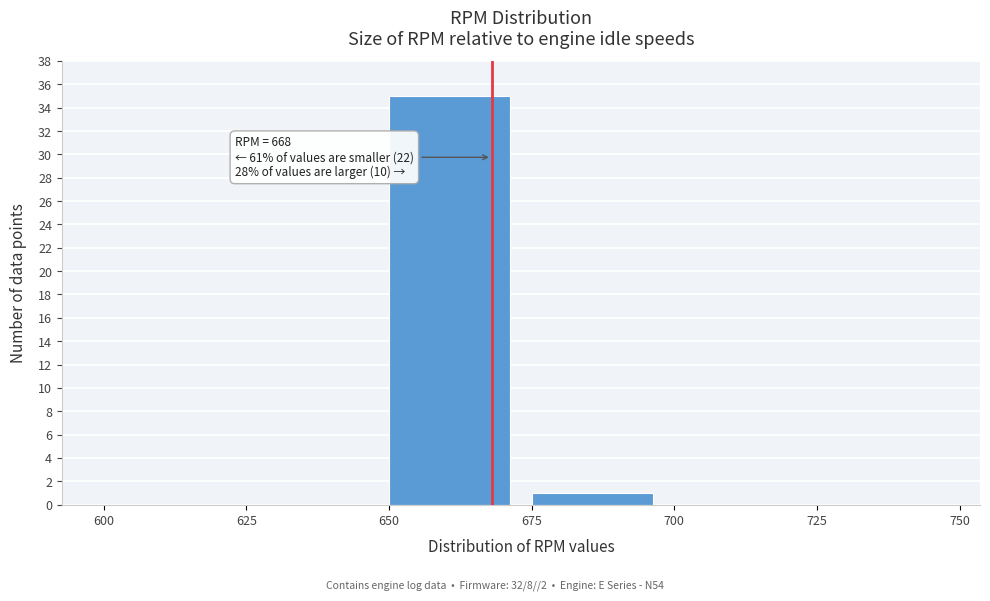

Over which range of the x-axis is the bar tallest?

650 to 675